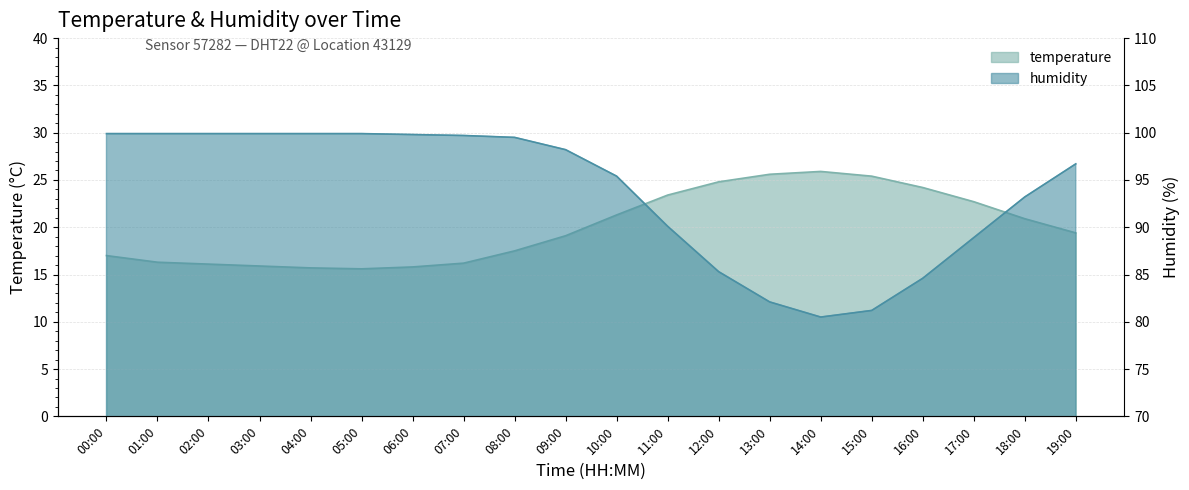

Rank the series at 19:00 from lowest to highest value.

temperature, humidity